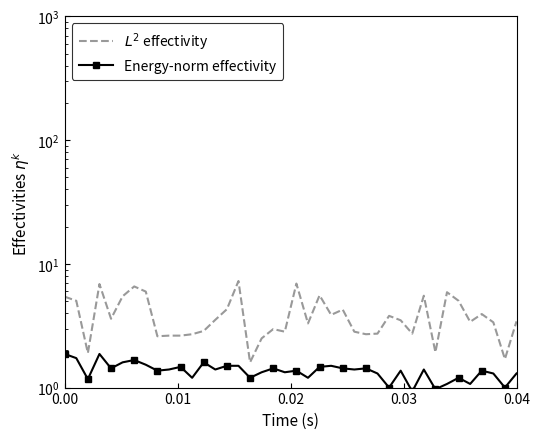

At how many categories does at least one series exceed 3?

24